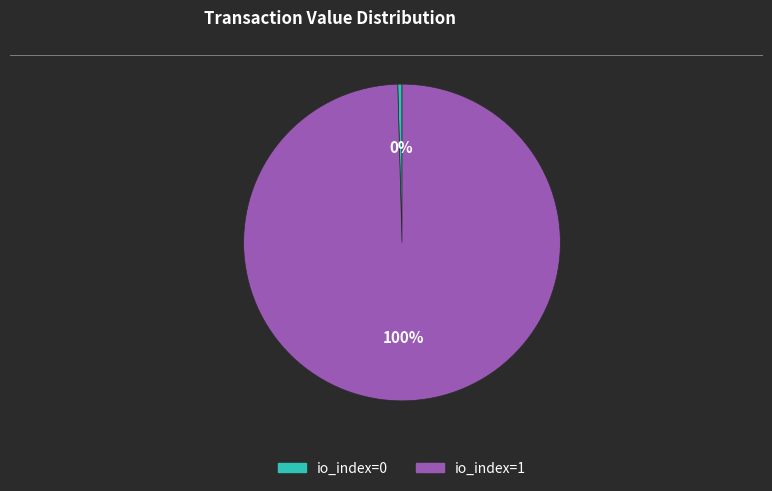

How many segments does this pie chart have?

2